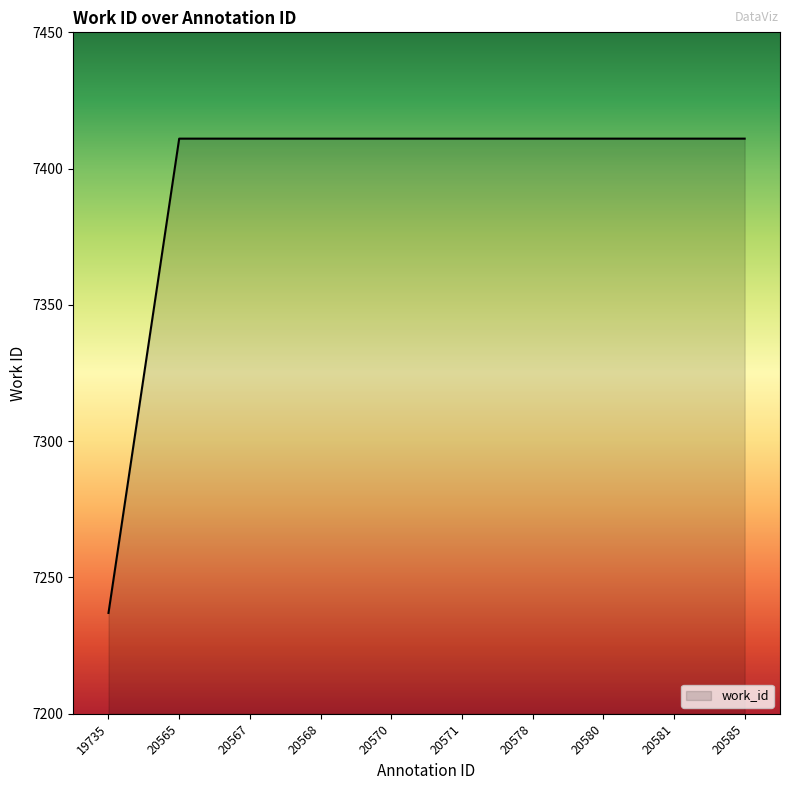

Reading left to right, transcribe all the data shown in this chart.

7237	7411	7411	7411	7411	7411	7411	7411	7411	7411